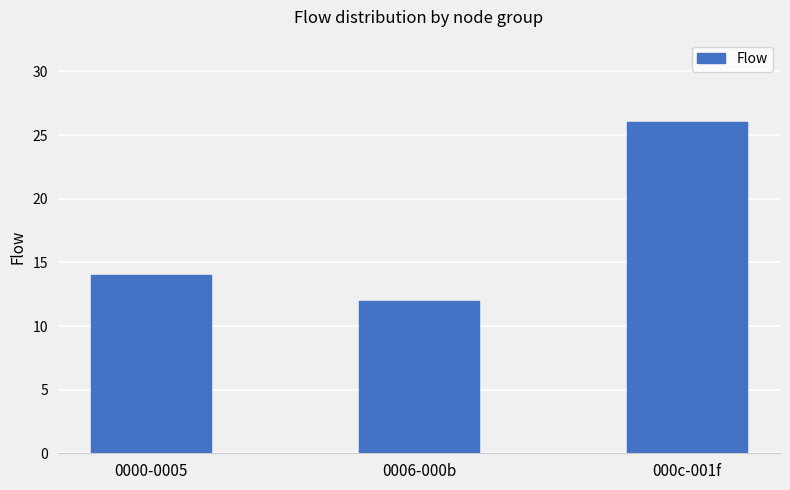

Reading left to right, extract all data points from this chart.

14	12	26